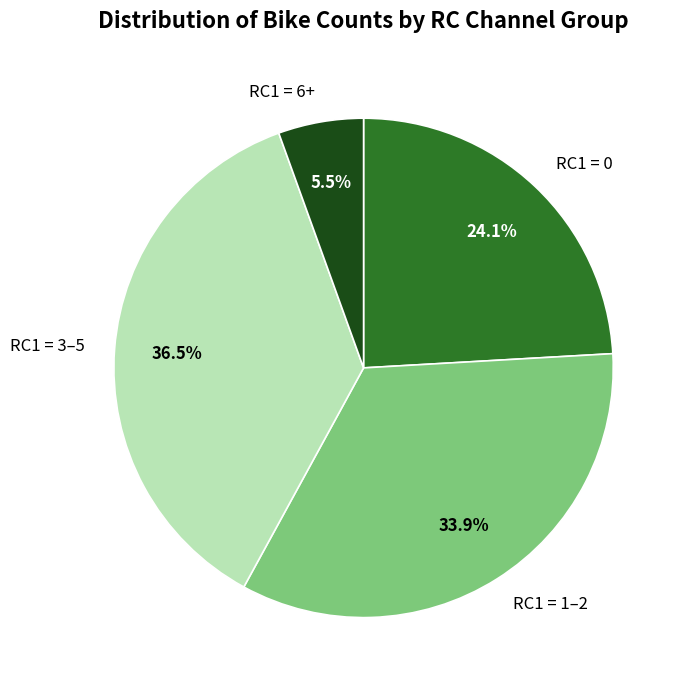

Which has a higher value, RC1 = 6+ or RC1 = 0?

RC1 = 0